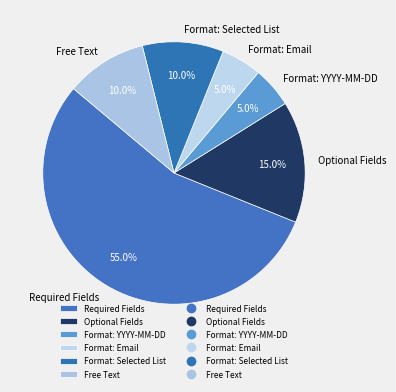

What is the largest slice in the pie chart?

Required Fields